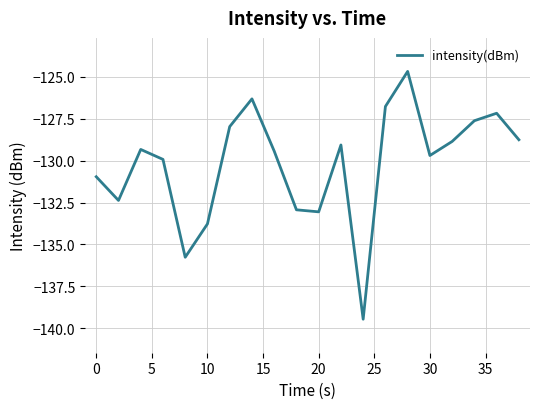

What is the greatest value displayed?

-124.7